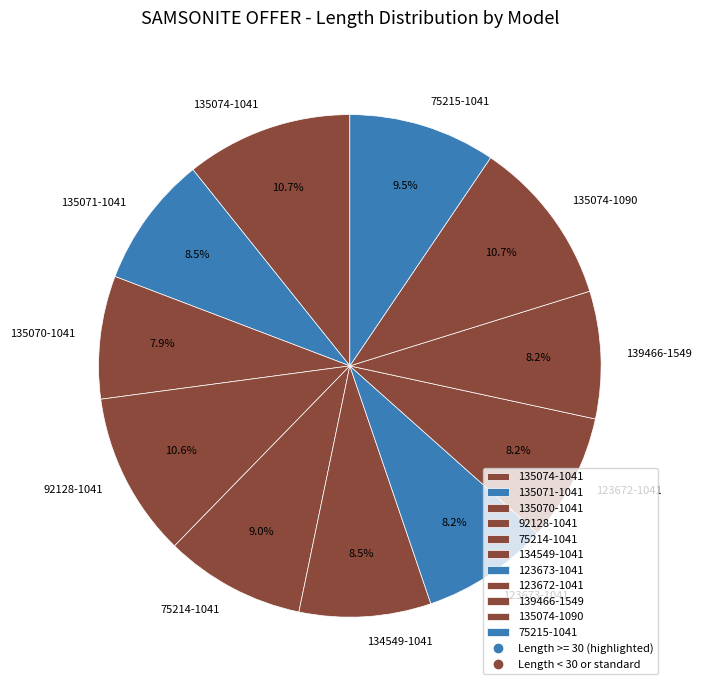

What is the total percentage of 135074-1090 and 134549-1041?

19.2%